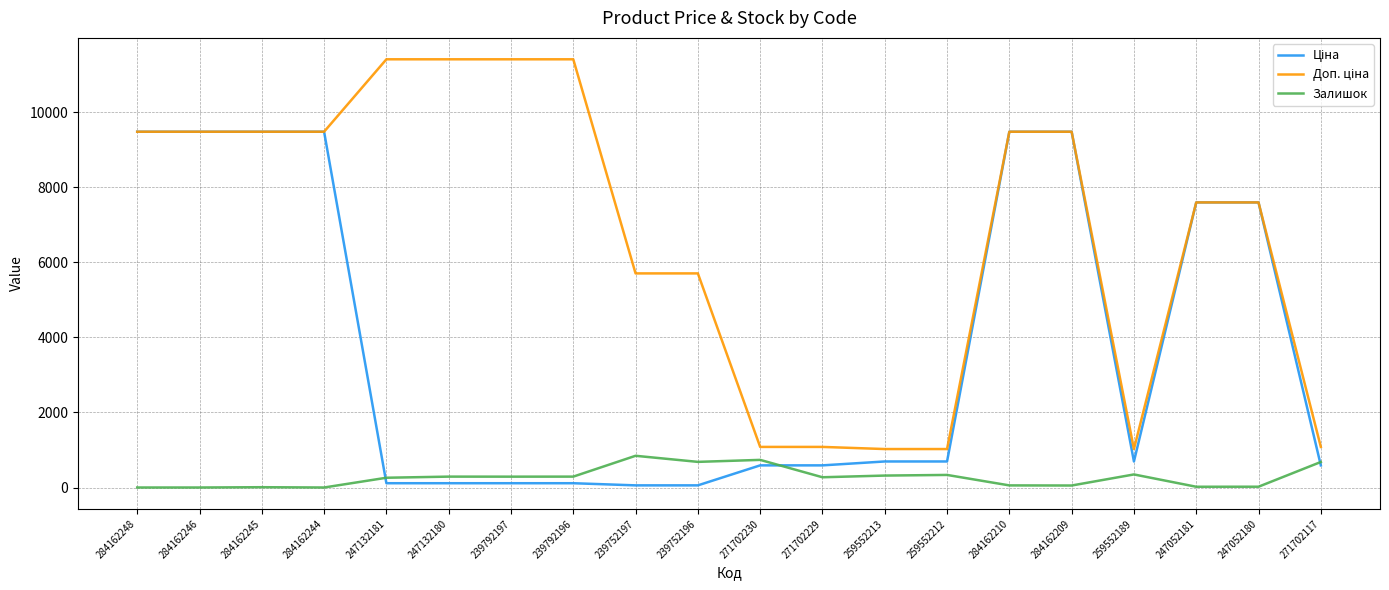

What is the greatest value displayed?

11410.0